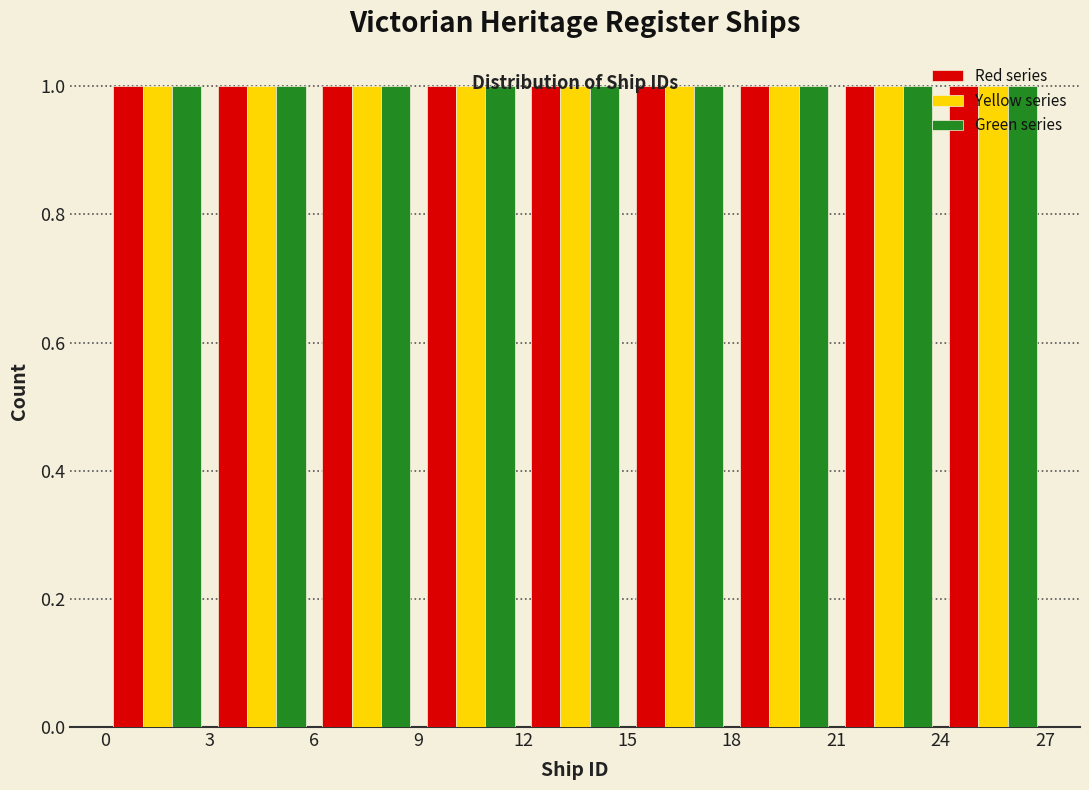

Reading left to right, transcribe this chart: for each range on the x-axis, give the height of each series' bar. The values are not printed on the chart, so give them approximately, as read against the axis.

0 to 3: Red series=1	Yellow series=1	Green series=1
3 to 6: Red series=1	Yellow series=1	Green series=1
6 to 9: Red series=1	Yellow series=1	Green series=1
9 to 12: Red series=1	Yellow series=1	Green series=1
12 to 15: Red series=1	Yellow series=1	Green series=1
15 to 18: Red series=1	Yellow series=1	Green series=1
18 to 21: Red series=1	Yellow series=1	Green series=1
21 to 24: Red series=1	Yellow series=1	Green series=1
24 to 27: Red series=1	Yellow series=1	Green series=1